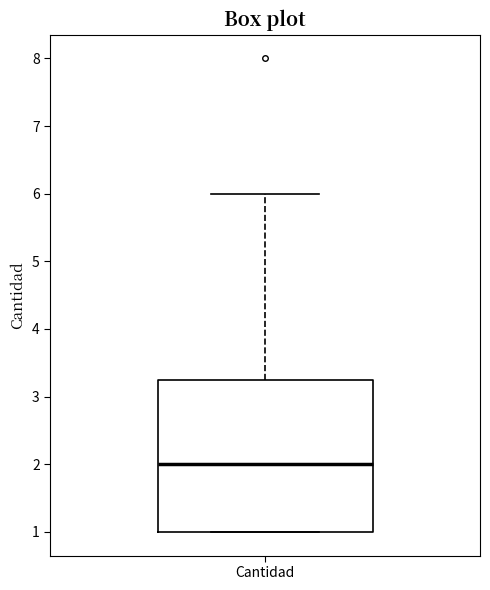

Transcribe this box plot: give where the median line is, the range the box spans, and where the two whiskers end, as read against the y-axis. The values are not printed on the chart, so give them approximately, as read against the axis.

median 2.0, box 1.0 to 3.3, whiskers 1.0 to 6.0